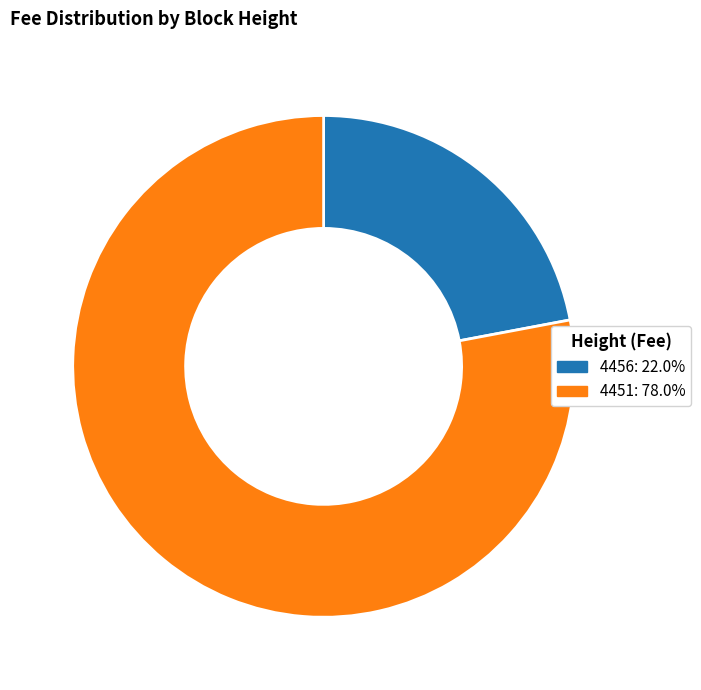

What is the majority slice?

4451